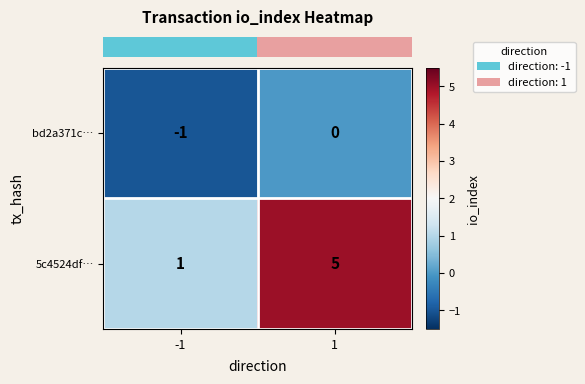

True or false: 5c4524df… has a value of 5 at 1.

True